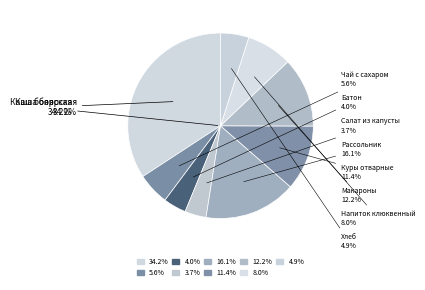

What is the ratio of the value at Каша боярская to the value at Рассольник?

2.1